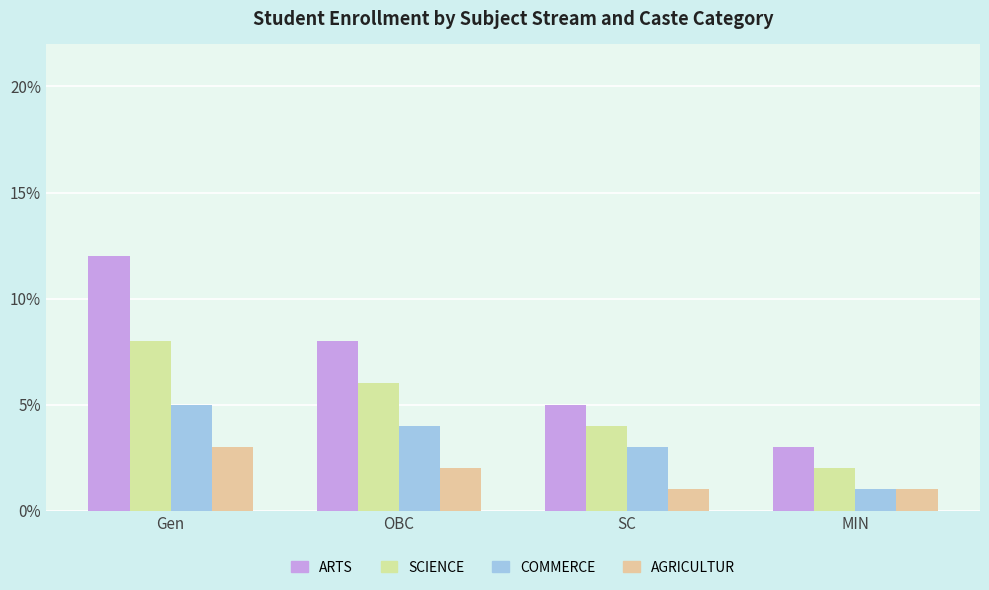

How many series are shown in this chart?

4